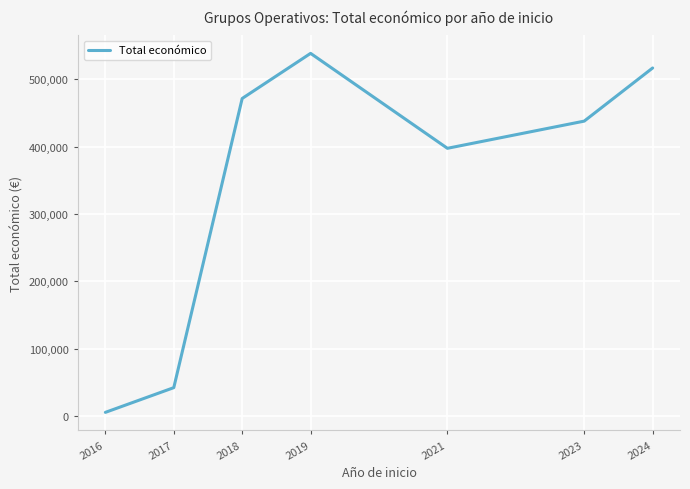

What is the sum of all values?

2409432.5